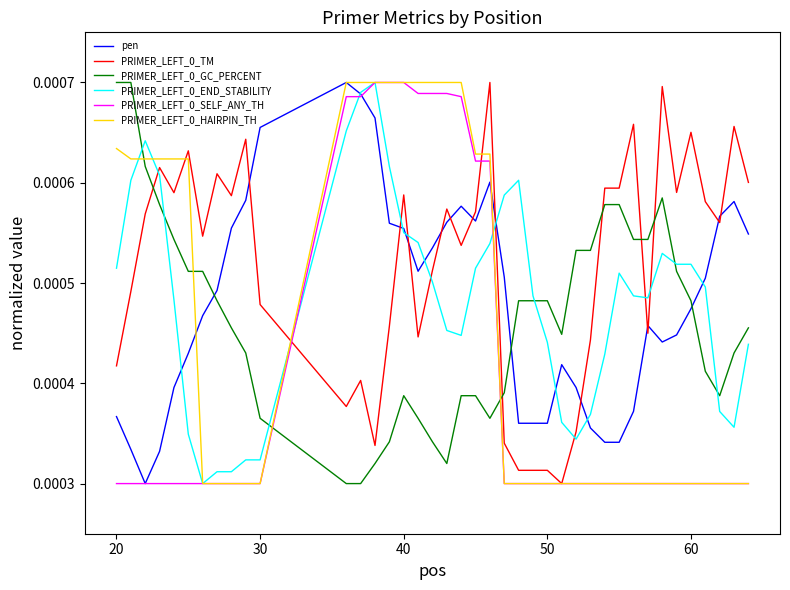

True or false: pen and PRIMER_LEFT_0_TM cross at least once.

True